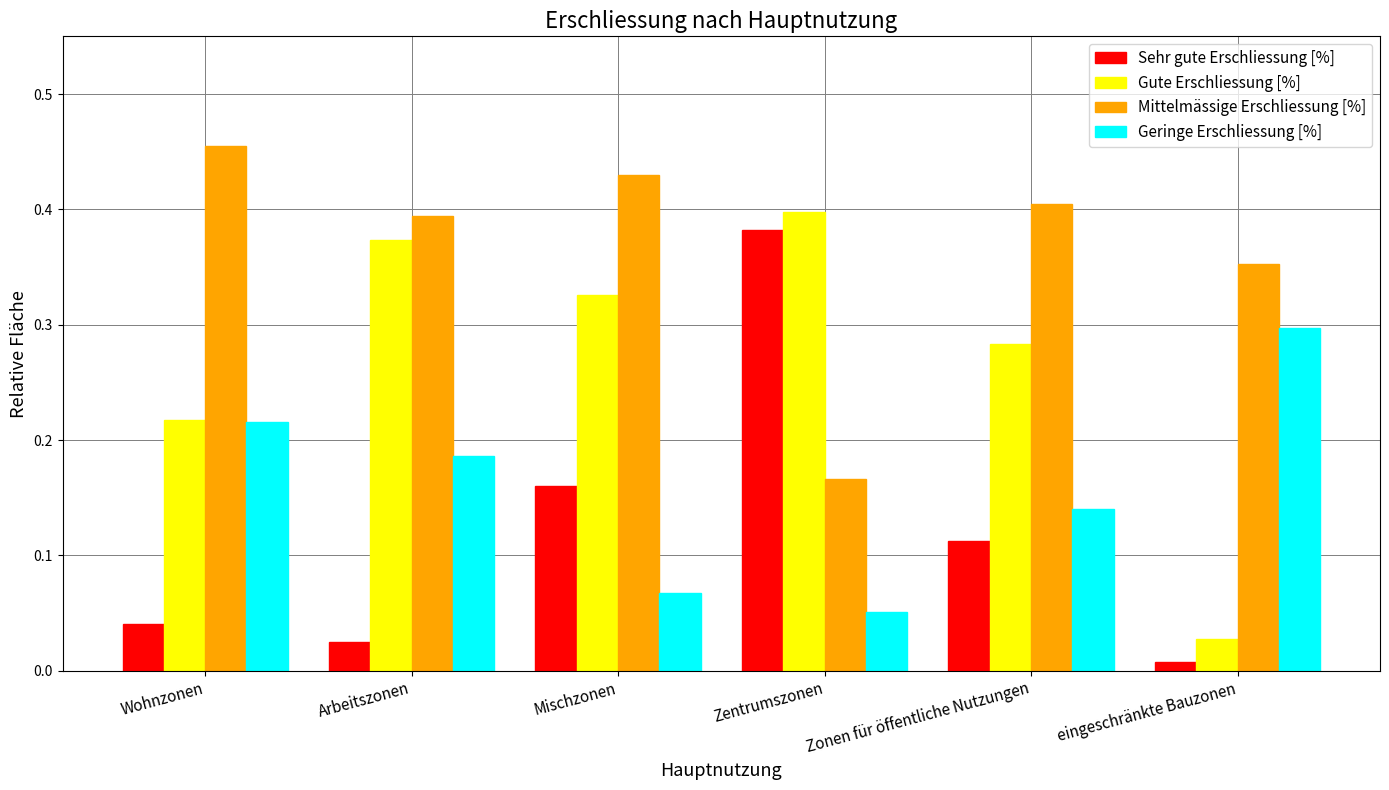

Which series has the largest range (max minus min)?

Sehr gute Erschliessung [%]